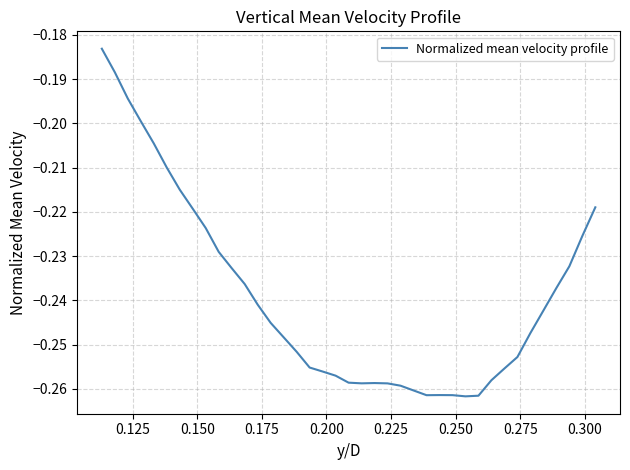

True or false: there are more than 0 points higher than both neighbors.

True